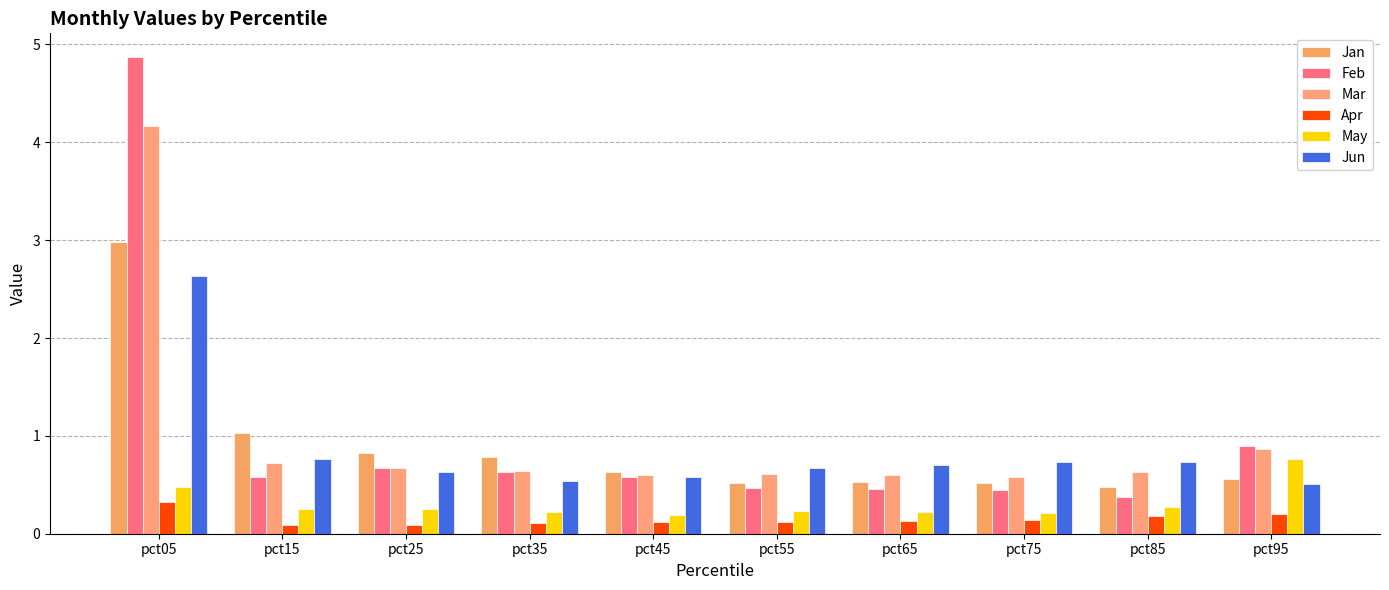

At pct95, list the series in order from largest to smallest.

Feb, Mar, May, Jan, Jun, Apr